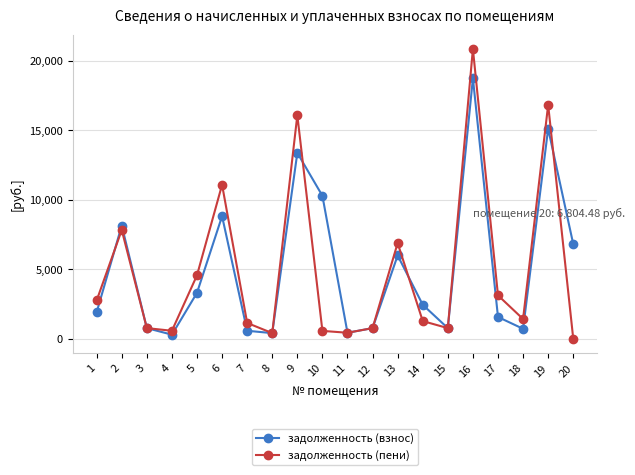

Where do задолженность (пени) and задолженность (взнос) first cross each other?

1 and 2